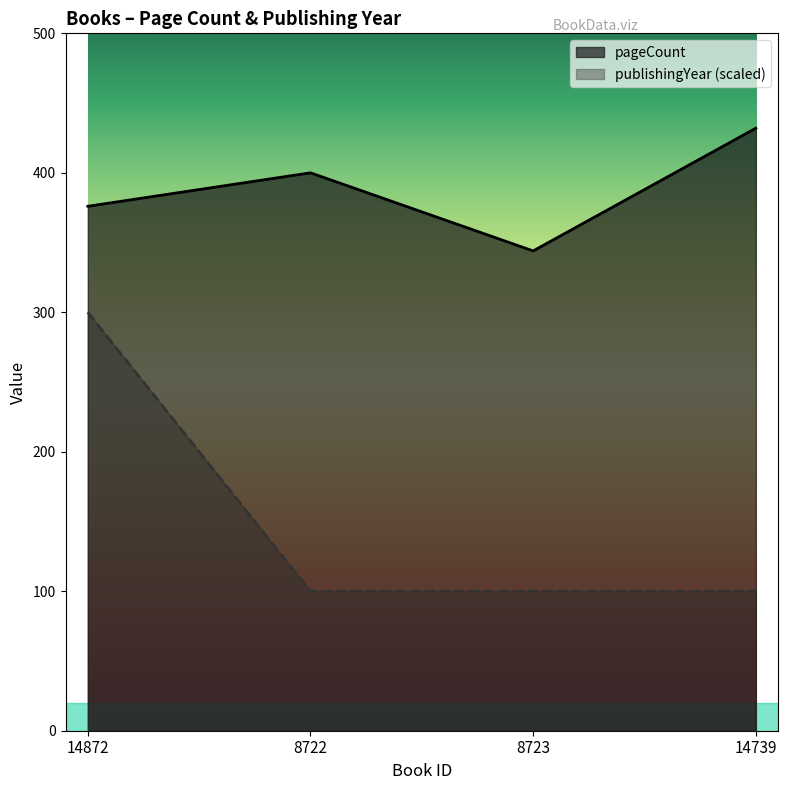

How many lines are shown in the chart?

2